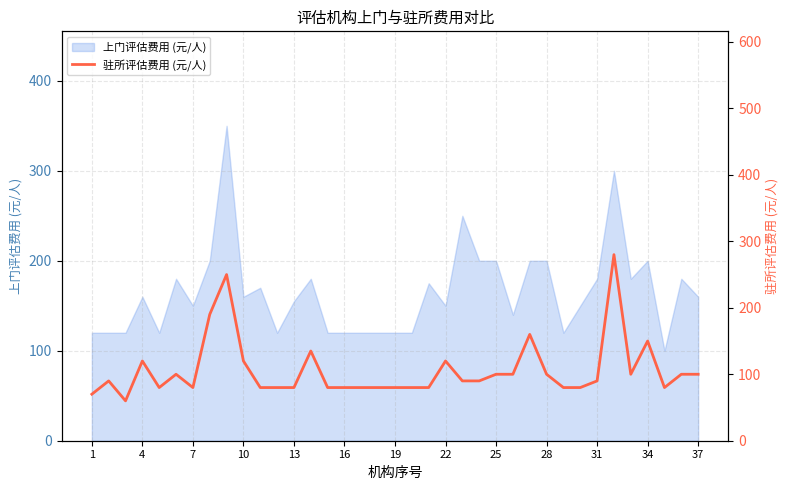

The chart shows a value of 90 at 23. True or false?

True